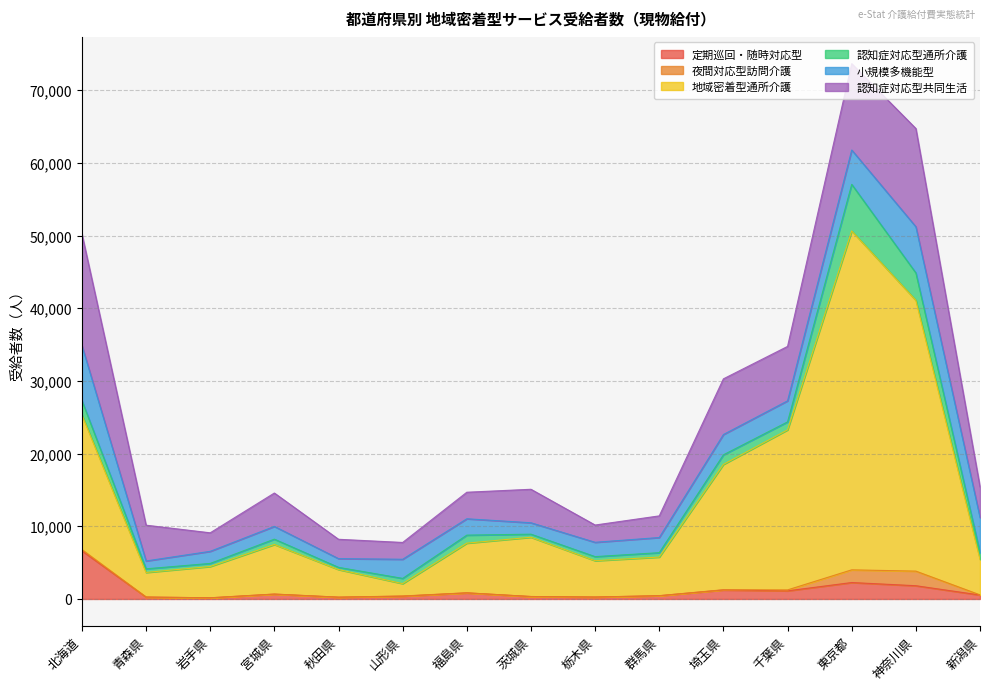

The 認知症対応型通所介護 series shows 11383 at 東京都. True or false?

False